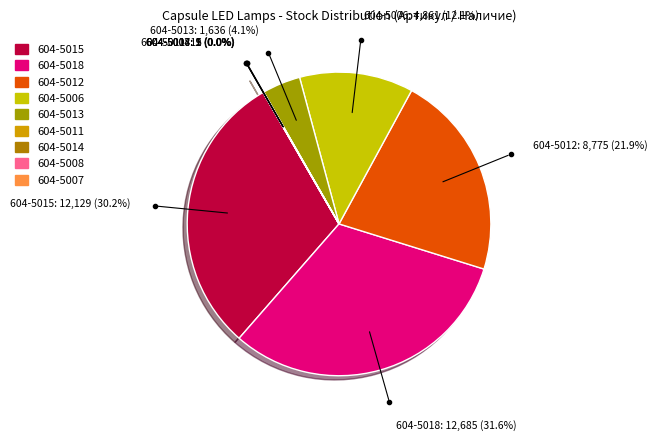

Does 604-5006 represent more than half of the total?

No